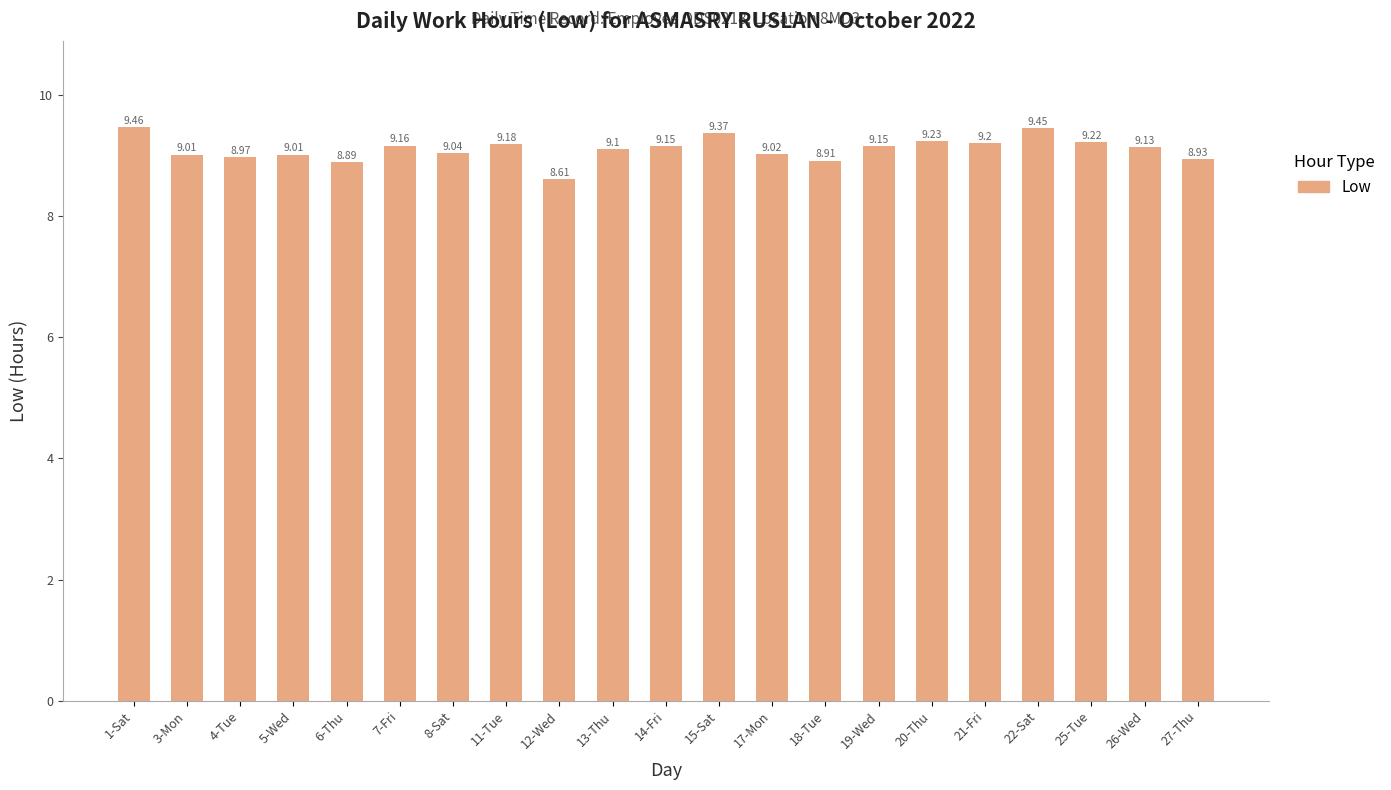

What is the change in value from 1-Sat to 4-Tue?

-0.5